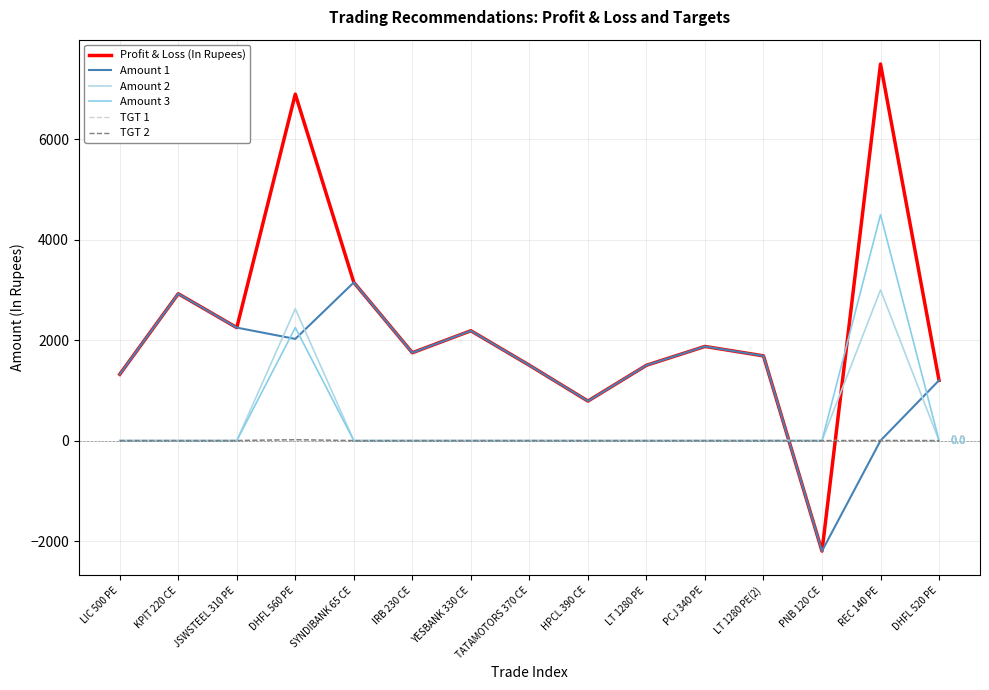

Reading left to right, list all the values displayed in this chart.

Profit & Loss (In Rupees): LIC 500 PE=1320.0	KPIT 220 CE=2925.0	JSWSTEEL 310 PE=2250.0	DHFL 560 PE=6900.0	SYNDIBANK 65 CE=3150.0	IRB 230 CE=1750.0	YESBANK 330 CE=2187.5	TATAMOTORS 370 CE=1500.0	HPCL 390 CE=787.5	LT 1280 PE=1500.0	PCJ 340 PE=1875.0	LT 1280 PE(2)=1687.5	PNB 120 CE=-2200.0	REC 140 PE=7500.0	DHFL 520 PE=1200.0
Amount 1: LIC 500 PE=1320.0	KPIT 220 CE=2925.0	JSWSTEEL 310 PE=2250.0	DHFL 560 PE=2025.0	SYNDIBANK 65 CE=3150.0	IRB 230 CE=1750.0	YESBANK 330 CE=2187.5	TATAMOTORS 370 CE=1500.0	HPCL 390 CE=787.5	LT 1280 PE=1500.0	PCJ 340 PE=1875.0	LT 1280 PE(2)=1687.5	PNB 120 CE=-2200.0	REC 140 PE=0.0	DHFL 520 PE=1200.0
Amount 2: LIC 500 PE=0.0	KPIT 220 CE=0.0	JSWSTEEL 310 PE=0.0	DHFL 560 PE=2625.0	SYNDIBANK 65 CE=0.0	IRB 230 CE=0.0	YESBANK 330 CE=0.0	TATAMOTORS 370 CE=0.0	HPCL 390 CE=0.0	LT 1280 PE=0.0	PCJ 340 PE=0.0	LT 1280 PE(2)=0.0	PNB 120 CE=0.0	REC 140 PE=3000.0	DHFL 520 PE=0.0
Amount 3: LIC 500 PE=0.0	KPIT 220 CE=0.0	JSWSTEEL 310 PE=0.0	DHFL 560 PE=2250.0	SYNDIBANK 65 CE=0.0	IRB 230 CE=0.0	YESBANK 330 CE=0.0	TATAMOTORS 370 CE=0.0	HPCL 390 CE=0.0	LT 1280 PE=0.0	PCJ 340 PE=0.0	LT 1280 PE(2)=0.0	PNB 120 CE=0.0	REC 140 PE=4500.0	DHFL 520 PE=0.0
TGT 1: LIC 500 PE=10.0	KPIT 220 CE=8.1	JSWSTEEL 310 PE=8.2	DHFL 560 PE=16.4	SYNDIBANK 65 CE=1.8	IRB 230 CE=8.0	YESBANK 330 CE=9.7	TATAMOTORS 370 CE=10.7	HPCL 390 CE=6.3	LT 1280 PE=6.0	PCJ 340 PE=6.5	LT 1280 PE(2)=8.1	PNB 120 CE=2.5	REC 140 PE=2.0	DHFL 520 PE=5.5
TGT 2: LIC 500 PE=0.0	KPIT 220 CE=0.0	JSWSTEEL 310 PE=0.0	DHFL 560 PE=18.1	SYNDIBANK 65 CE=0.0	IRB 230 CE=0.0	YESBANK 330 CE=0.0	TATAMOTORS 370 CE=0.0	HPCL 390 CE=0.0	LT 1280 PE=0.0	PCJ 340 PE=0.0	LT 1280 PE(2)=0.0	PNB 120 CE=0.0	REC 140 PE=2.8	DHFL 520 PE=0.0